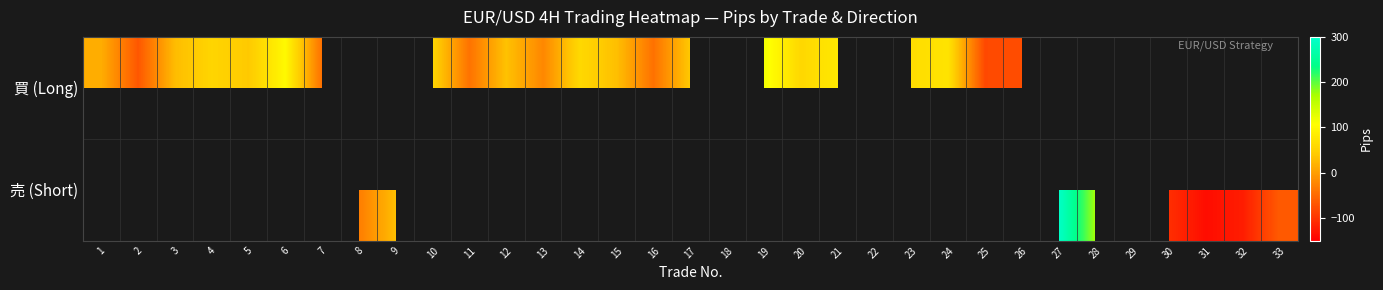

What is the approximate value of 買 (Long) at 17?

41.0